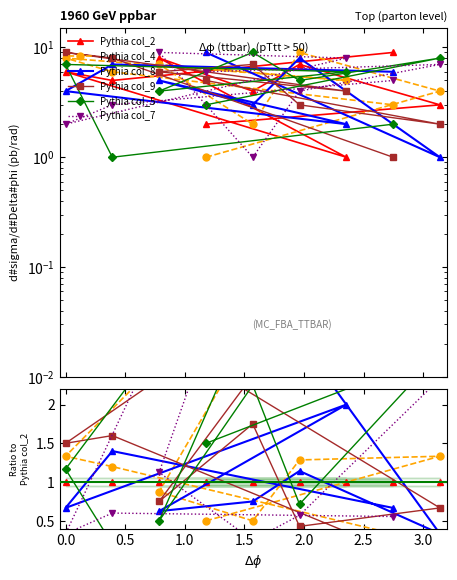

What is the spread (max minus min) of values at 2.0?

7.0